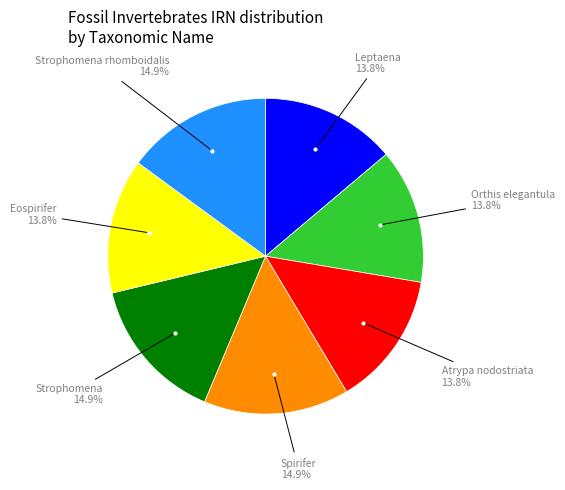

Does any single category account for the majority?

No